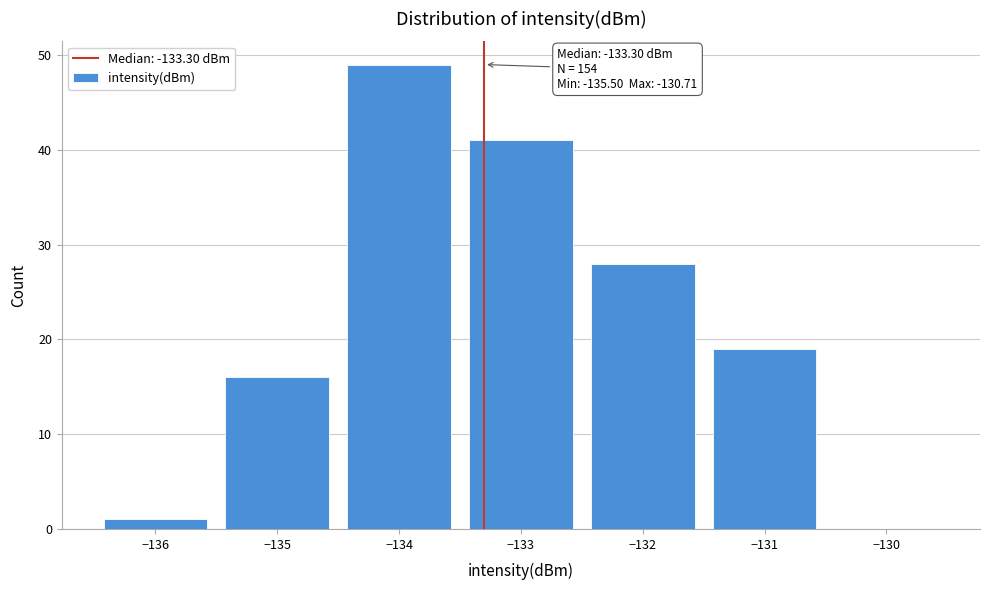

Over which range of the x-axis is the bar tallest?

-134.5 to -133.5